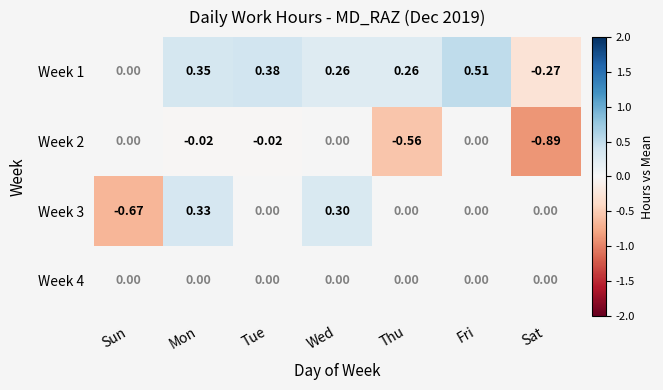

At which label does Week 4 reach its minimum?

Sun